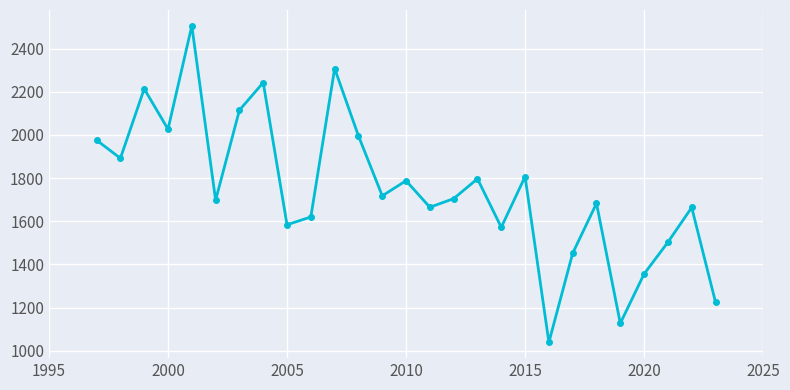

What is the maximum value shown in the chart?

2506